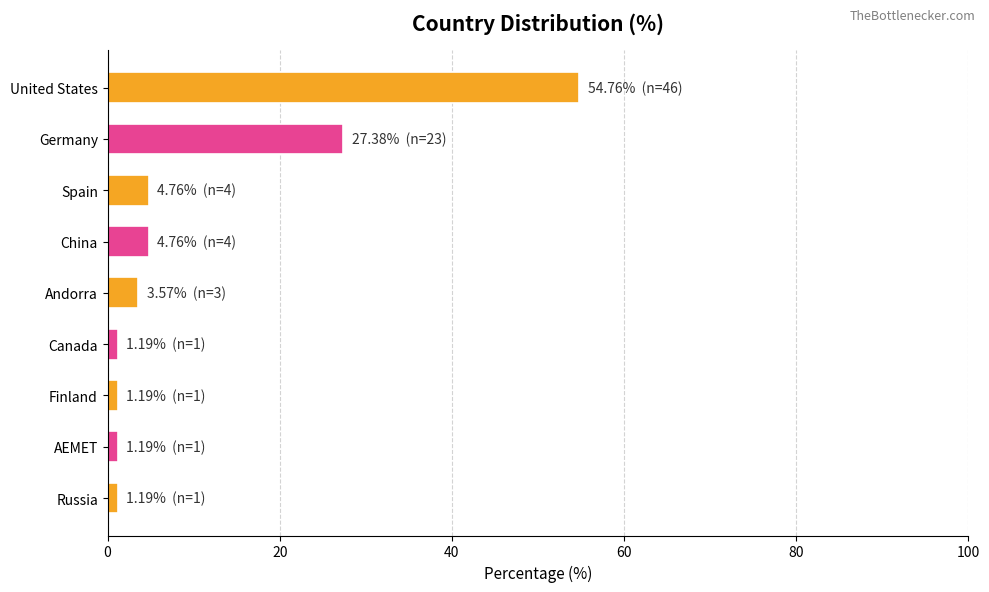

Reading top to bottom, transcribe all the data shown in this chart.

United States=54.8	Germany=27.4	Spain=4.8	China=4.8	Andorra=3.6	Canada=1.2	Finland=1.2	AEMET=1.2	Russia=1.2